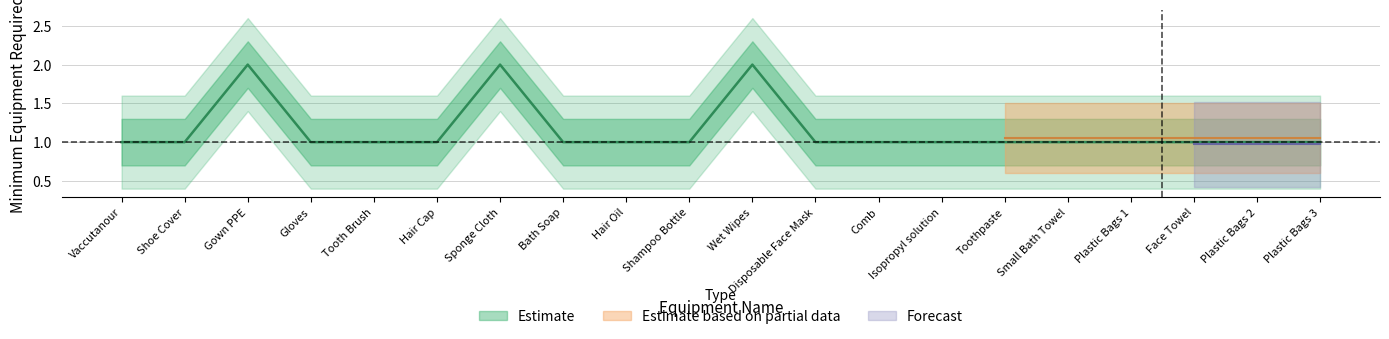

In Batch 20 (Estimate), how many points are higher than both neighbors (excluding endpoints)?

3